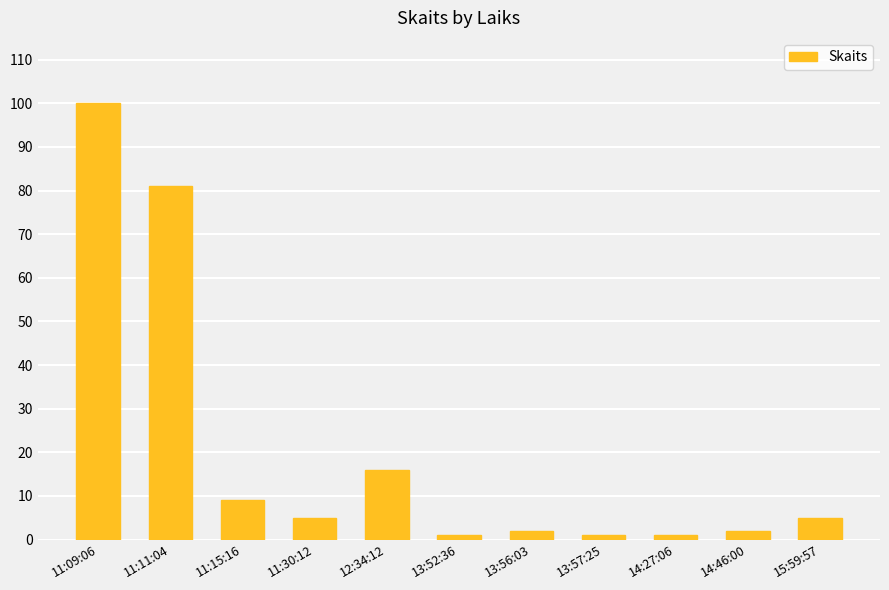

Which has a higher value, 12:34:12 or 15:59:57?

12:34:12